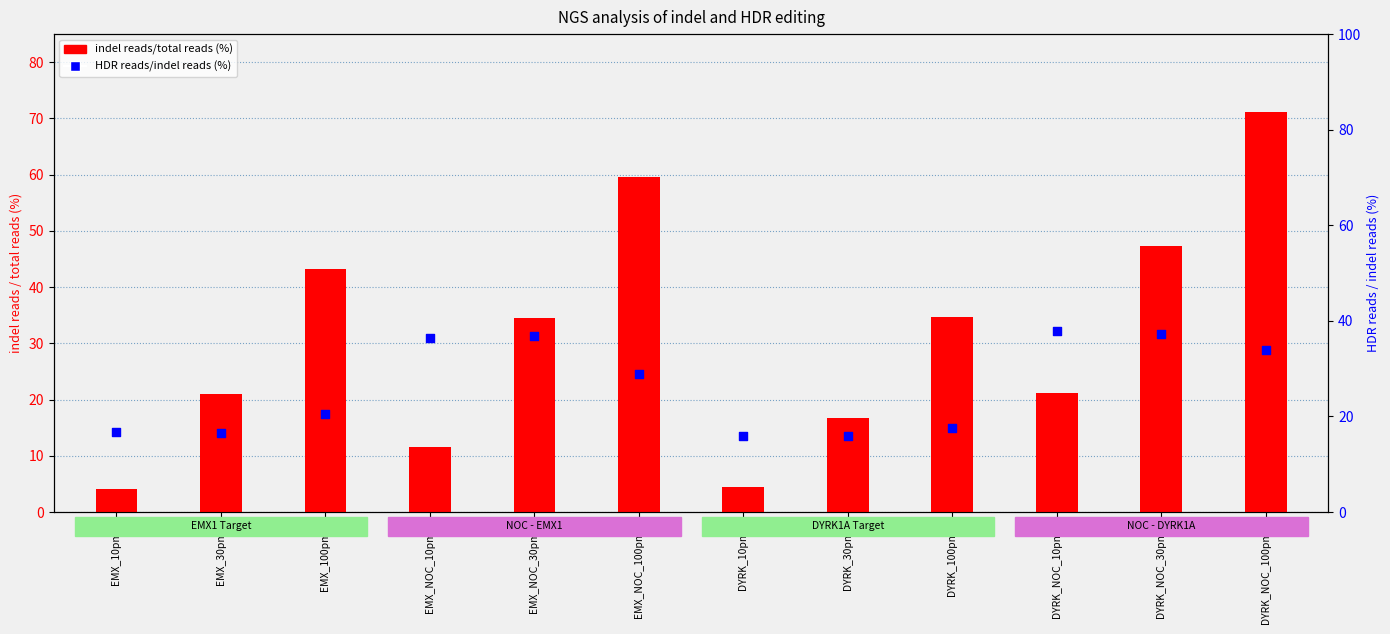

What is the total value across all series at DYRK_10pmol?

20.4